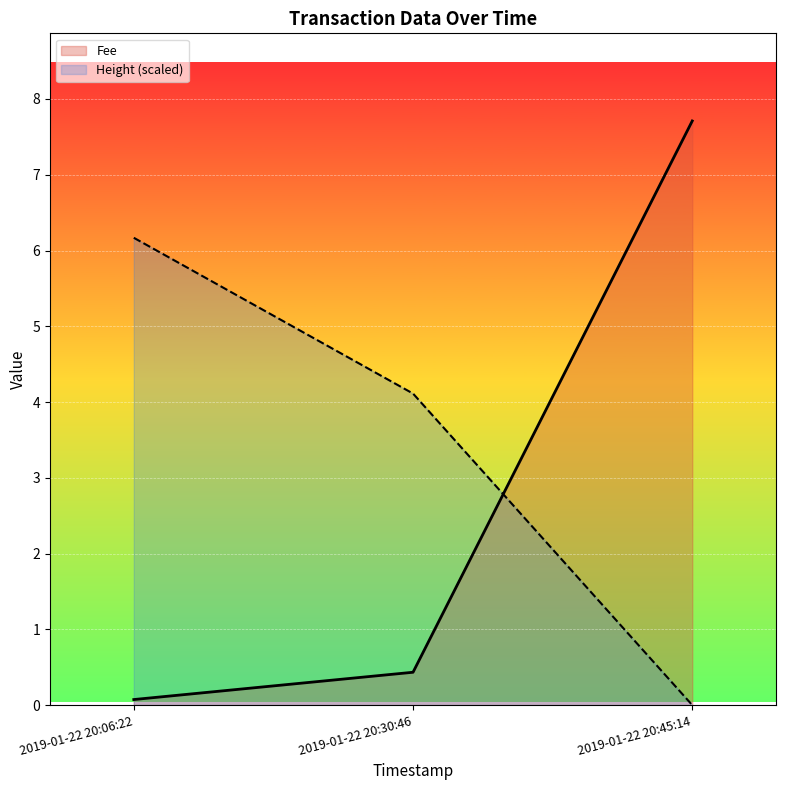

Which label corresponds to the largest value in the chart?

2019-01-22 20:45:14